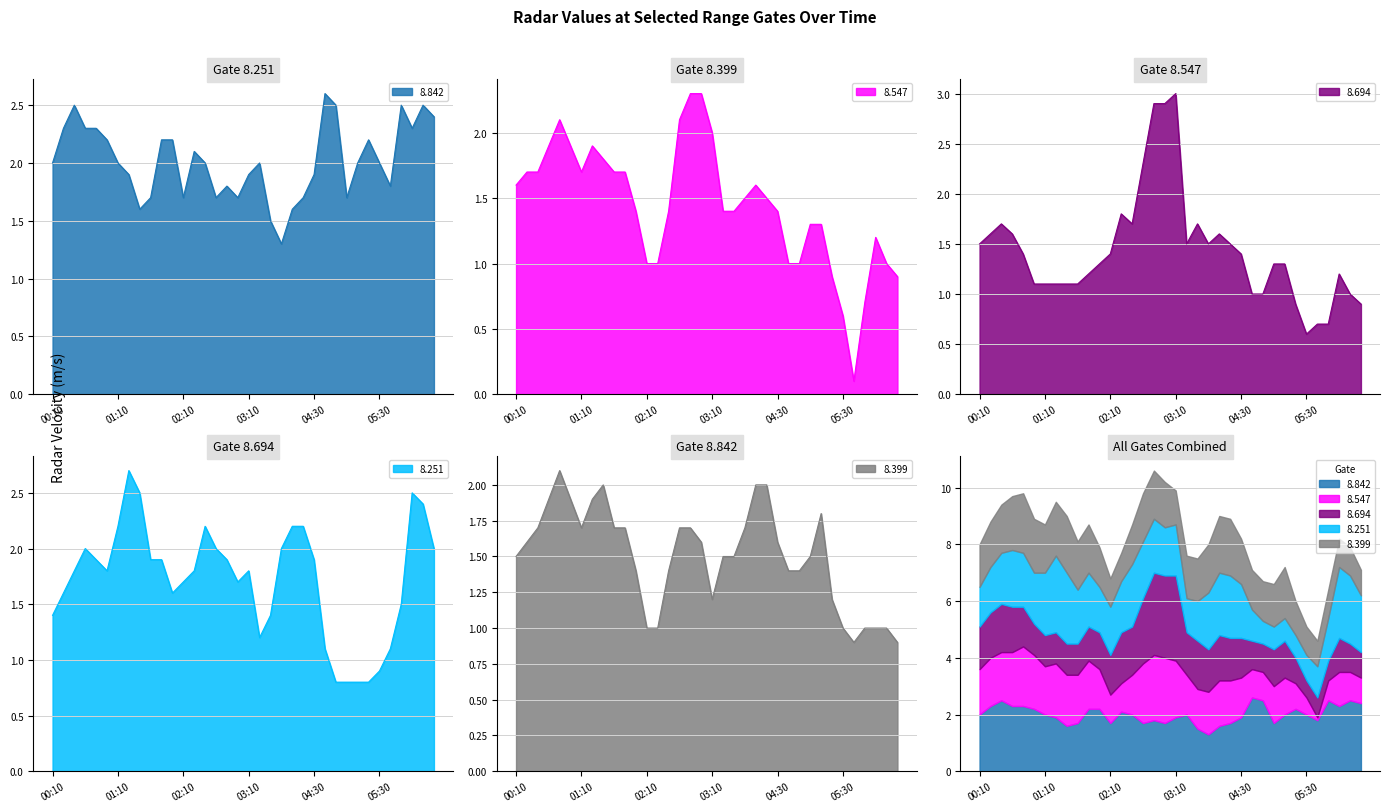

At how many categories does at least one series exceed 2?

25